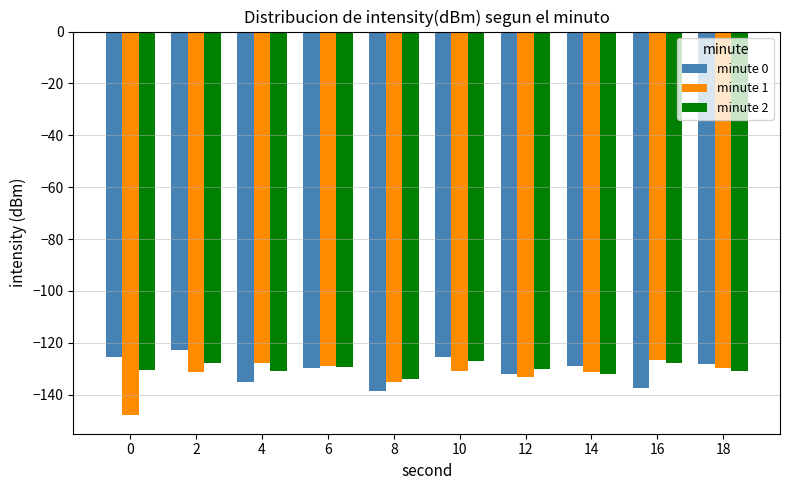

Where does the minute 1 series first go above -131?

4